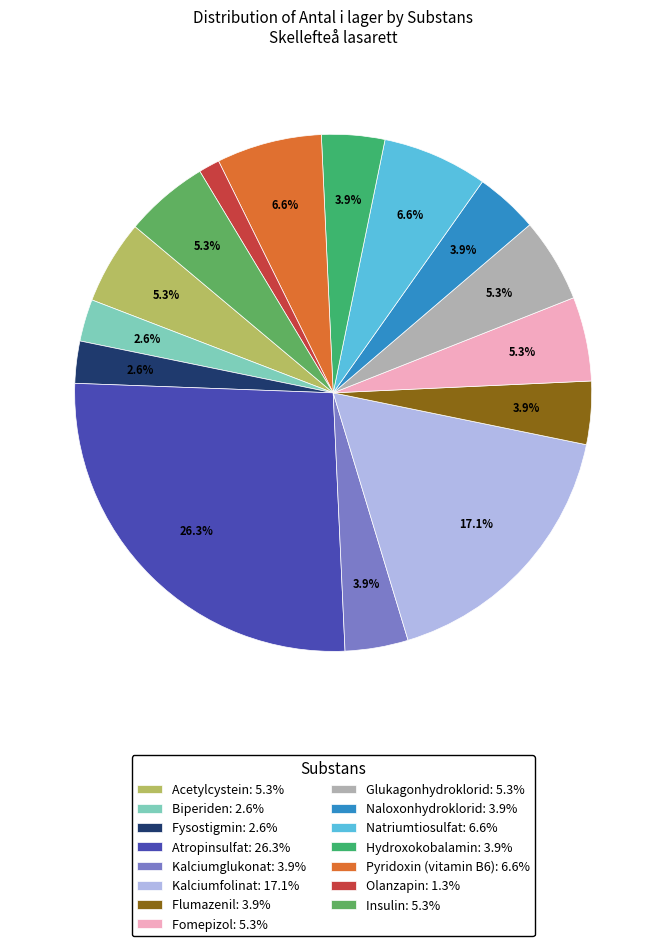

What is the largest slice in the pie chart?

Atropinsulfat